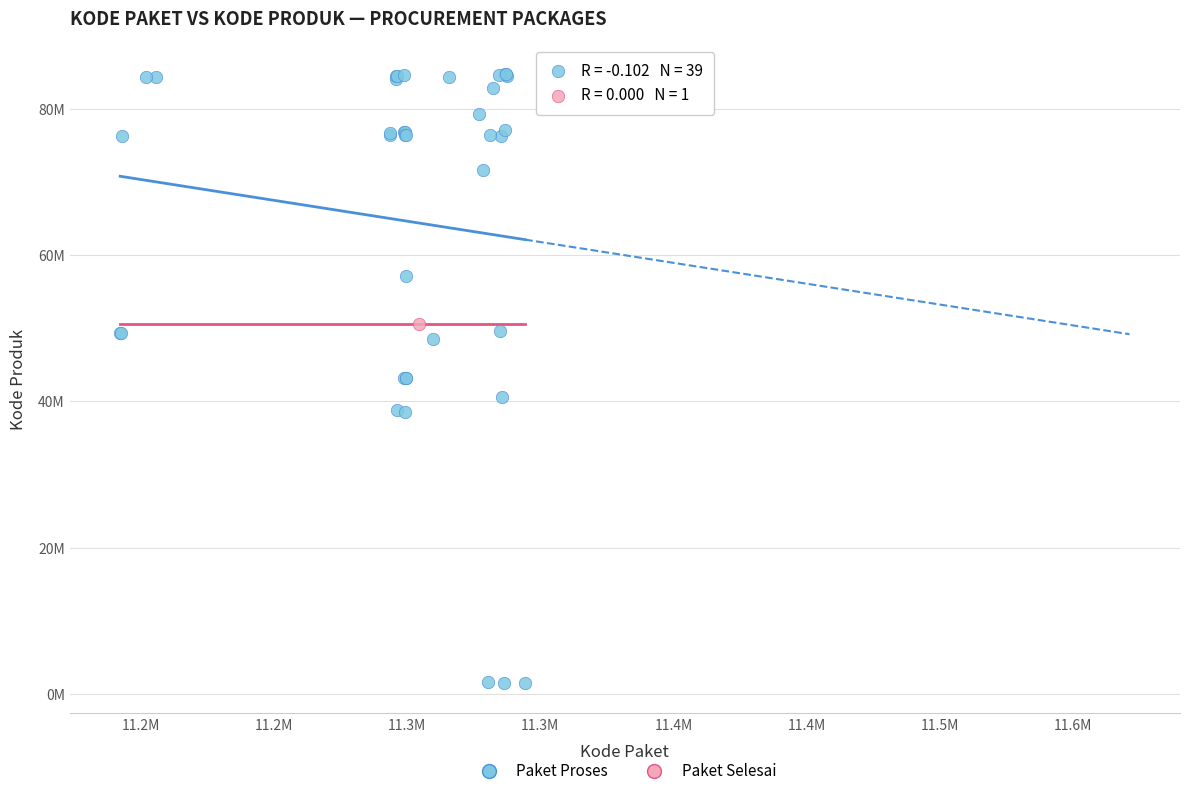

What are all the series names shown in the legend?

Paket Proses, Paket Selesai